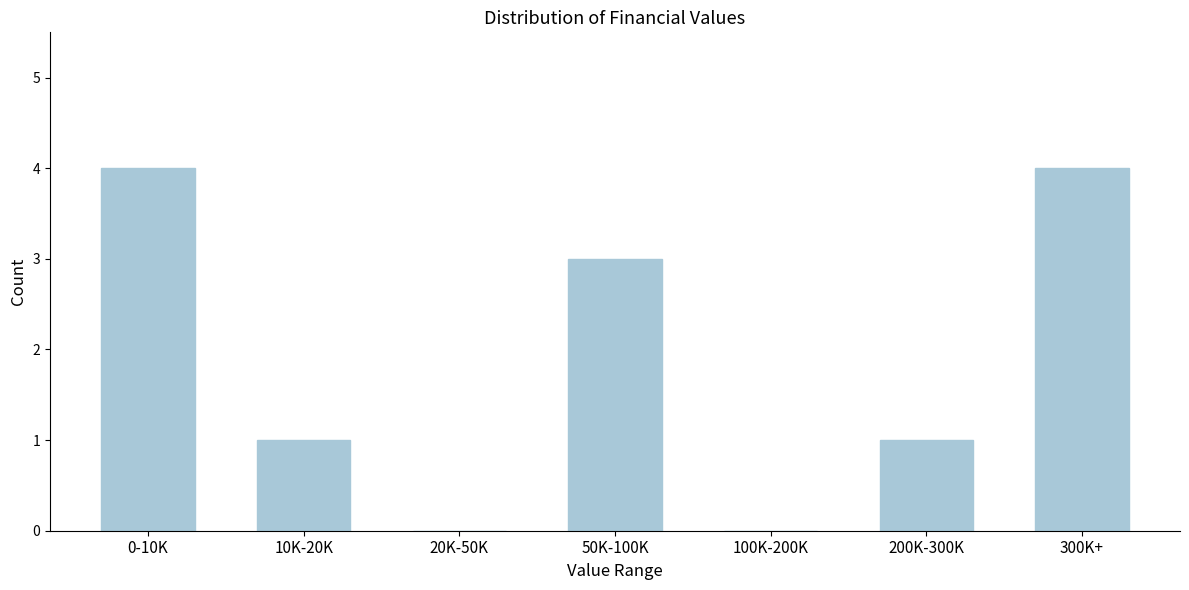

Reading left to right, list all the values displayed in this chart.

0-10K=4	10K-20K=1	20K-50K=0	50K-100K=3	100K-200K=0	200K-300K=1	300K+=4